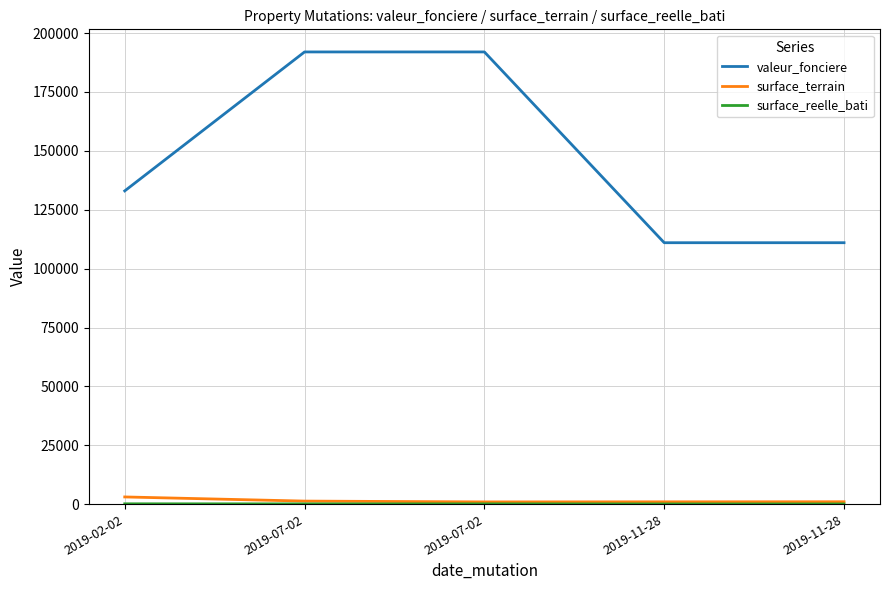

The value of valeur_fonciere at 2019-11-28 is 111000. True or false?

True